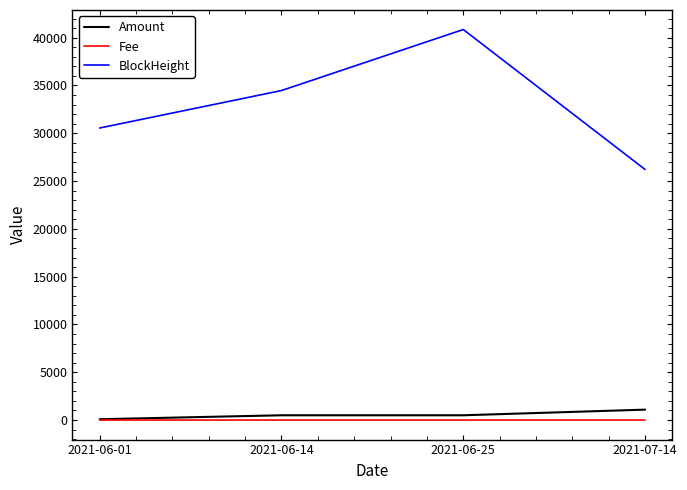

How many values in the Amount series are below 500?

1